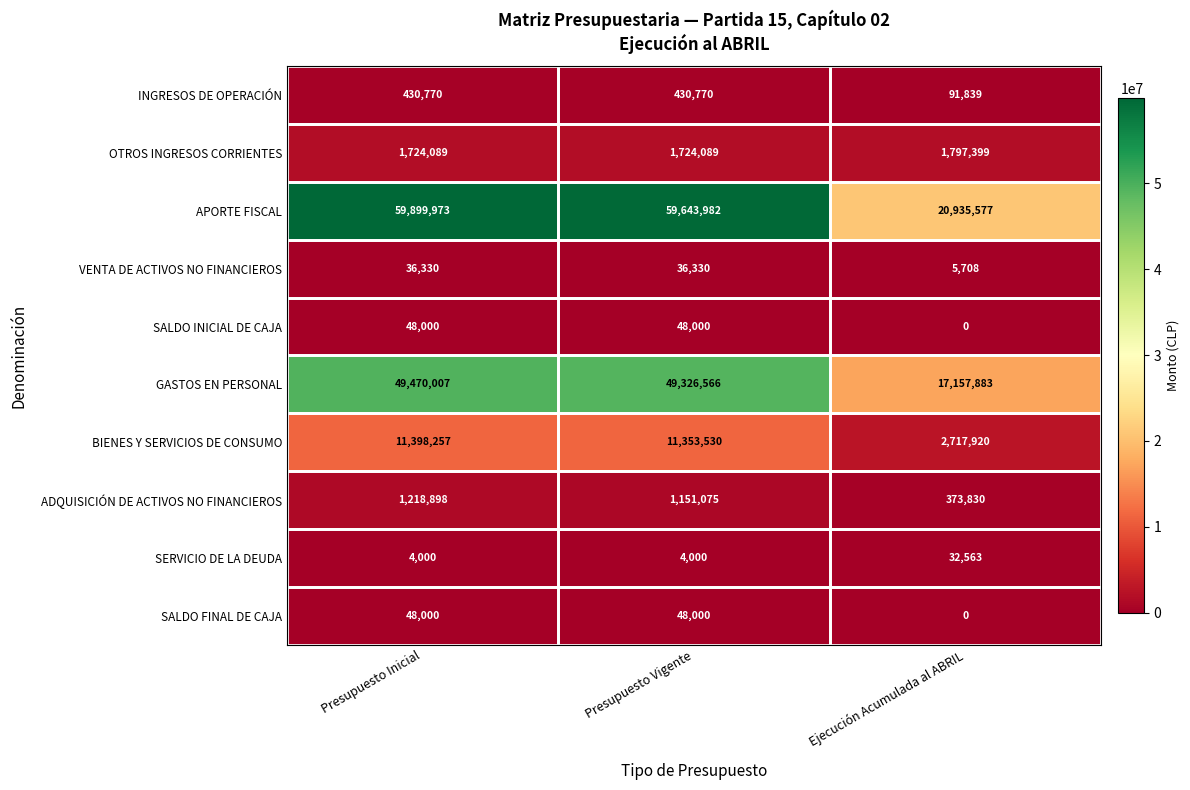

The GASTOS EN PERSONAL series shows 49326566 at Presupuesto Vigente. True or false?

True